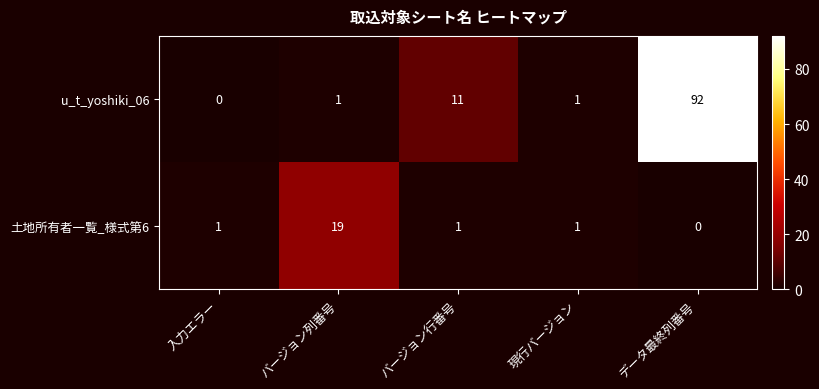

Rank the series at バージョン行番号 from highest to lowest value.

u_t_yoshiki_06, 土地所有者一覧_様式第6